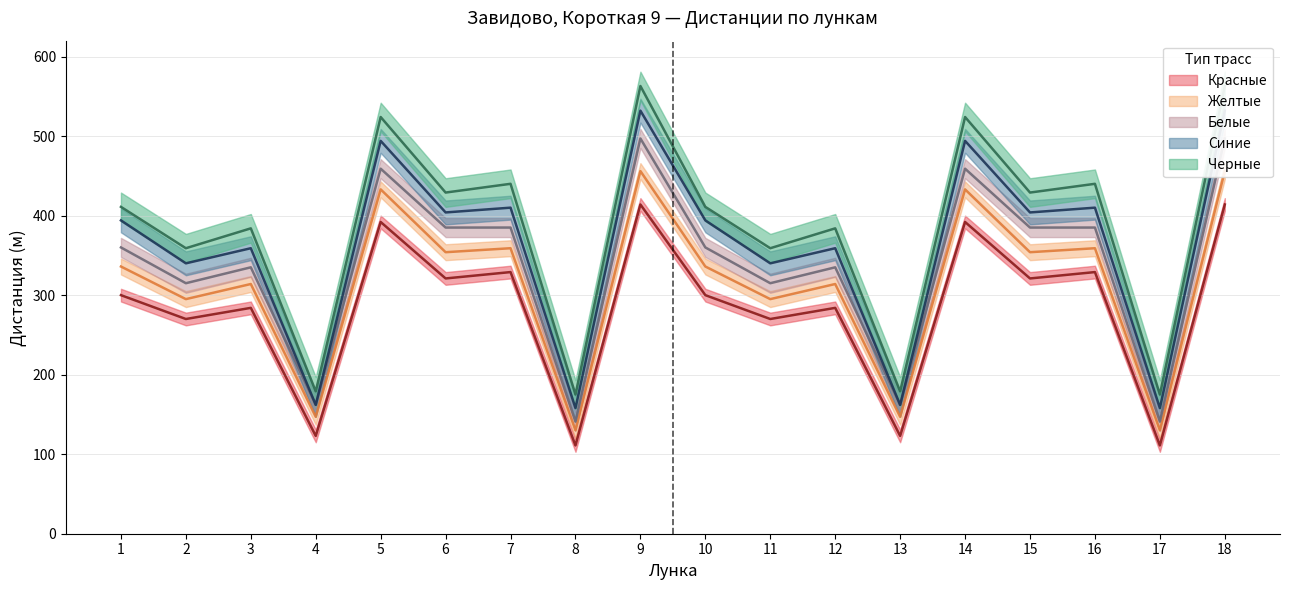

What is the smallest value displayed?

111